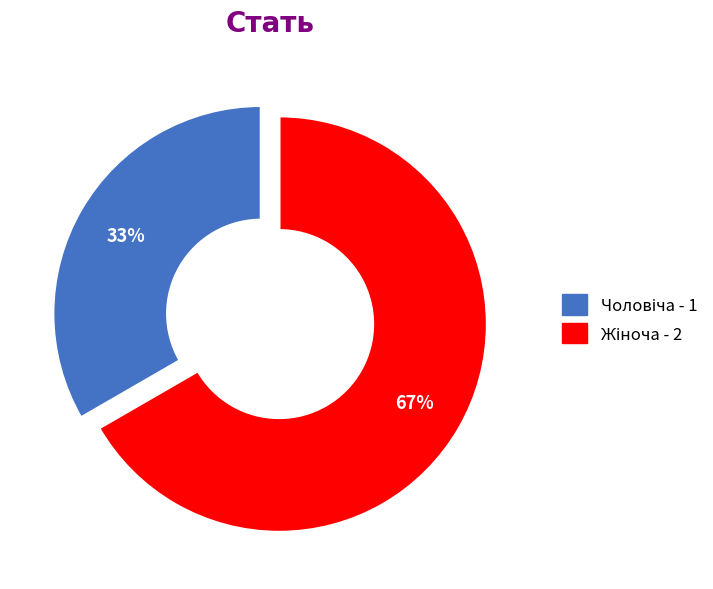

Does any single category account for the majority?

Yes